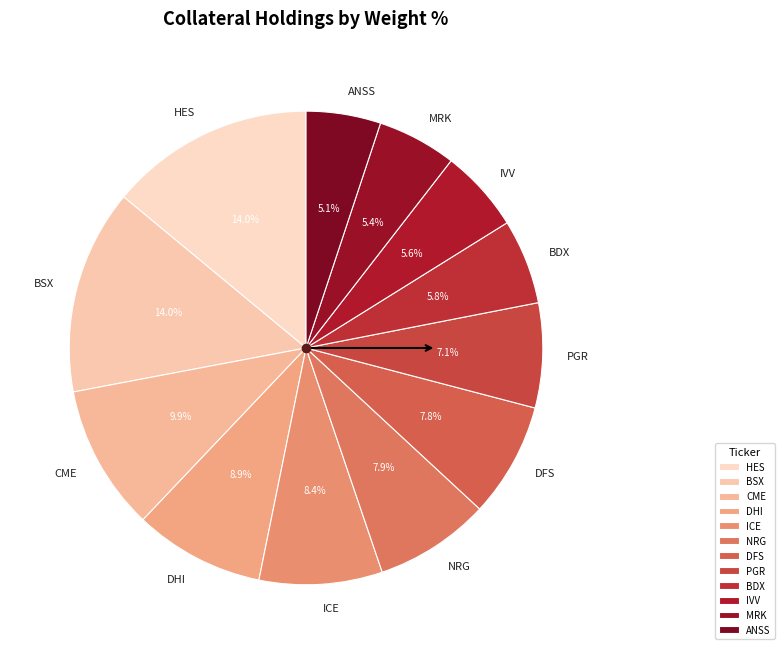

Approximately how many times larger is the value at DFS compared to ICE?

0.9